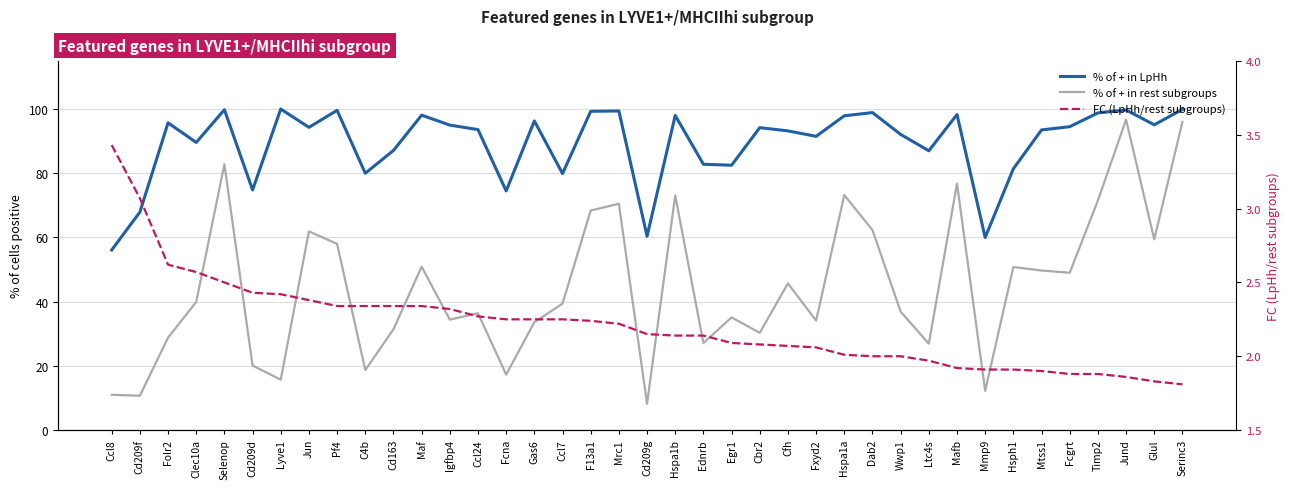

What is the difference between the % of + in LpHh values at Hspa1b and Ccl8?

41.9